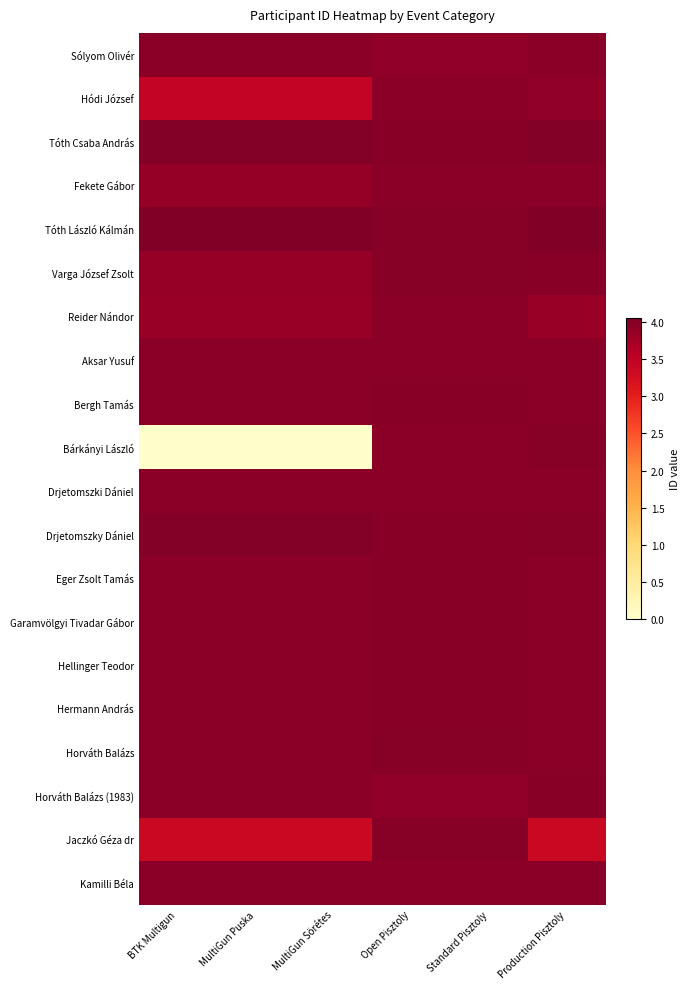

At Open Pisztoly, list the series in order from largest to smallest.

Horváth Balázs, Jaczkó Géza dr, Varga József Zsolt, Tóth László Kálmán, Drjetomszky Dániel, Hellinger Teodor, Garamvölgyi Tivadar Gábor, Hermann András, Eger Zsolt Tamás, Bergh Tamás, Tóth Csaba András, Fekete Gábor, Aksar Yusuf, Bárkányi László, Reider Nándor, Drjetomszki Dániel, Hódi József, Kamilli Béla, Sólyom Olivér, Horváth Balázs (1983)